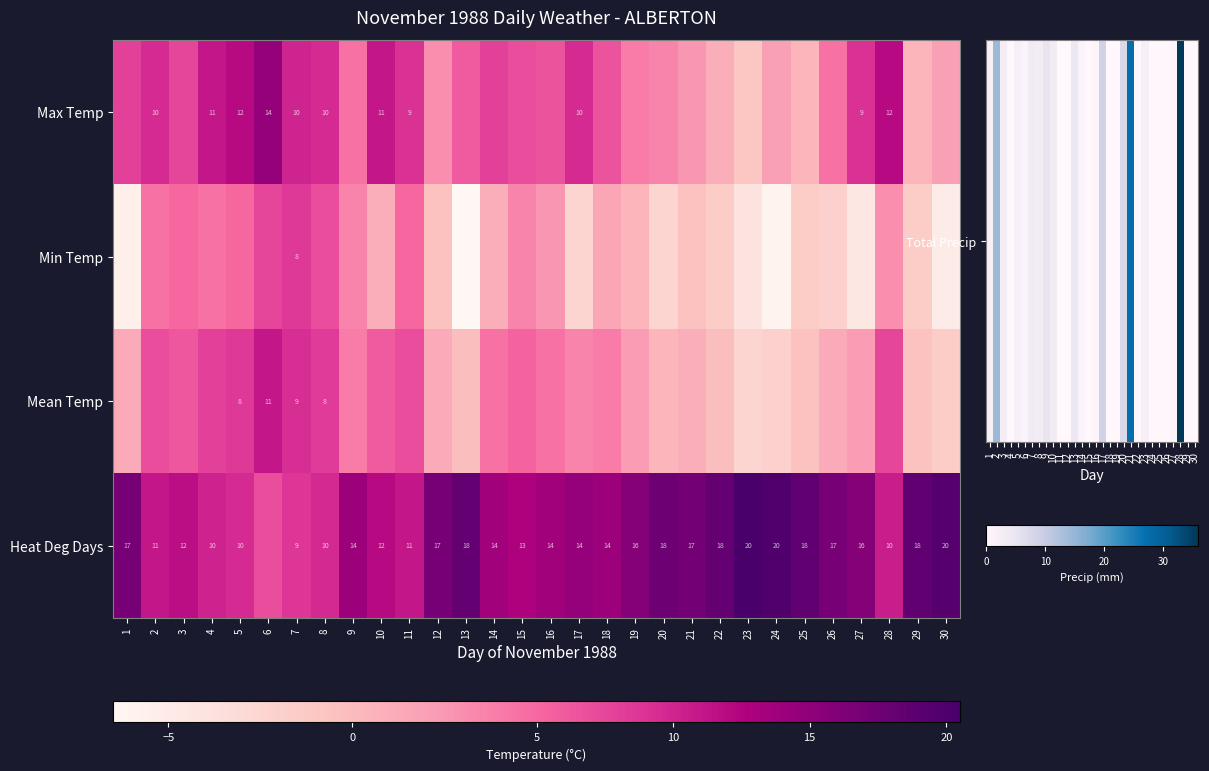

The Max Temp series shows 14.9 at 8. True or false?

False